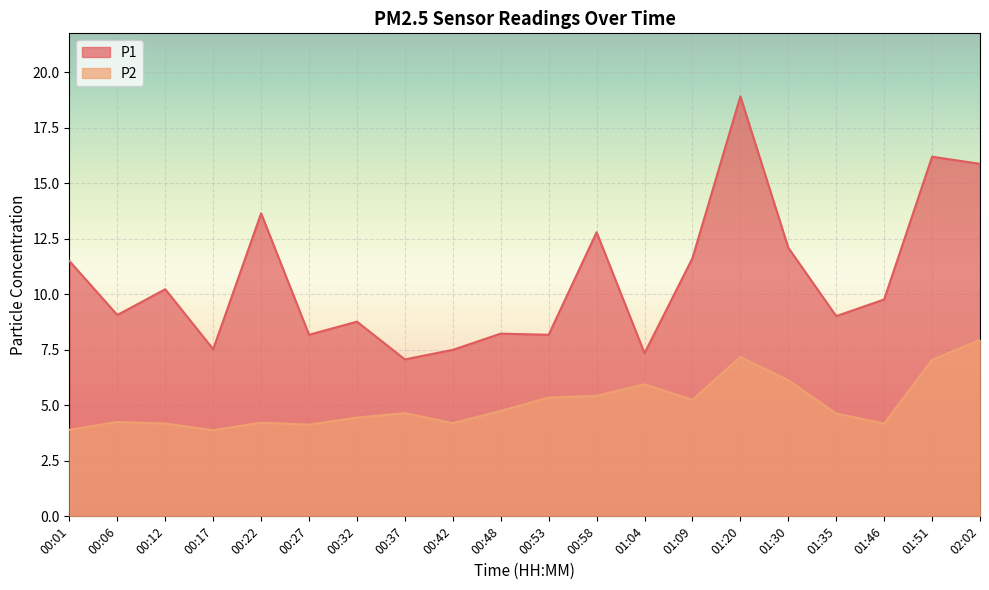

At which category does the chart reach its peak across all series?

01:20